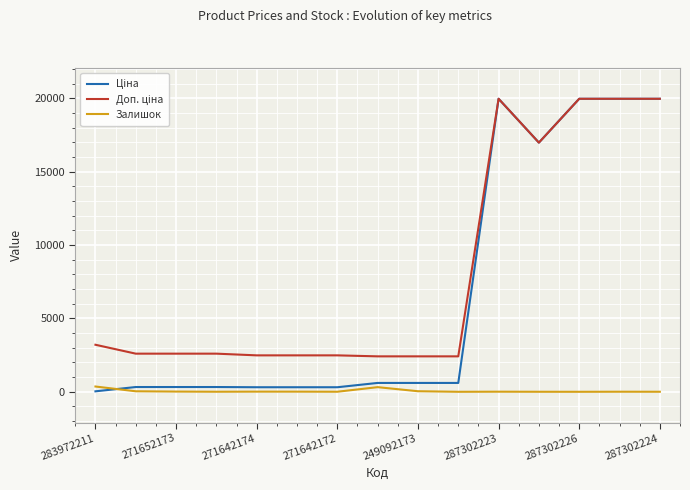

Reading left to right, extract all data points from this chart.

Ціна: 32.0	324.8	324.8	324.8	310.3	310.3	310.3	603.7	603.7	603.7	19964.2	16976.3	19964.2	19964.2	19964.2
Доп. ціна: 3205.0	2598.3	2598.3	2598.3	2482.4	2482.4	2482.4	2414.8	2414.8	2414.8	19964.2	16976.3	19964.2	19964.2	19964.2
Залишок: 360.0	35.0	15.0	4.0	11.0	10.0	4.0	316.0	38.0	0.0	7.0	2.0	0.0	5.0	3.0